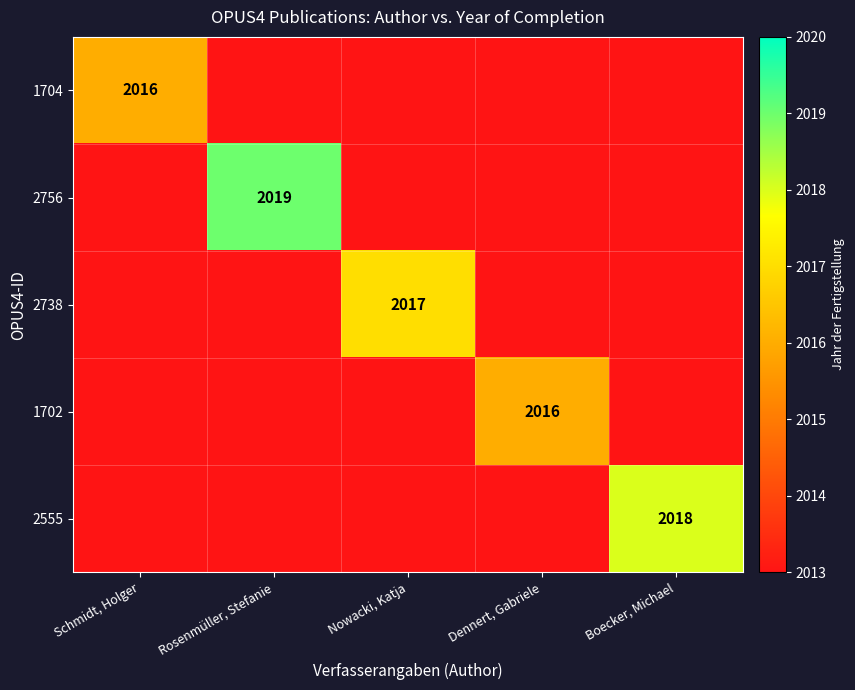

The 2756 series shows 2019 at Rosenmüller, Stefanie. True or false?

True